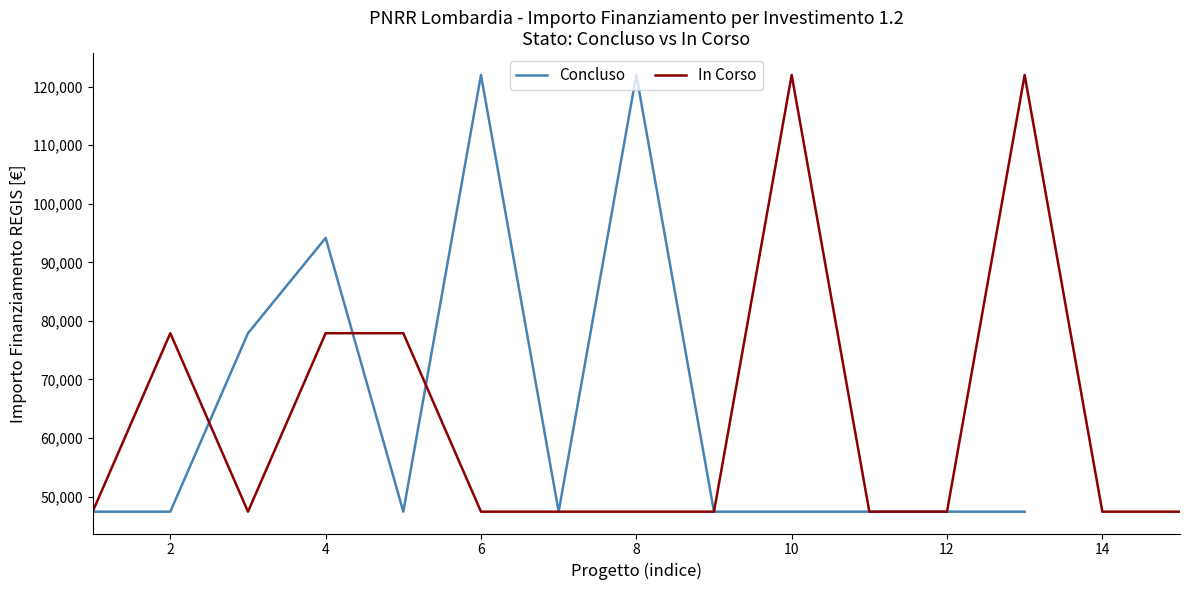

What is the minimum value for Concluso?

47427